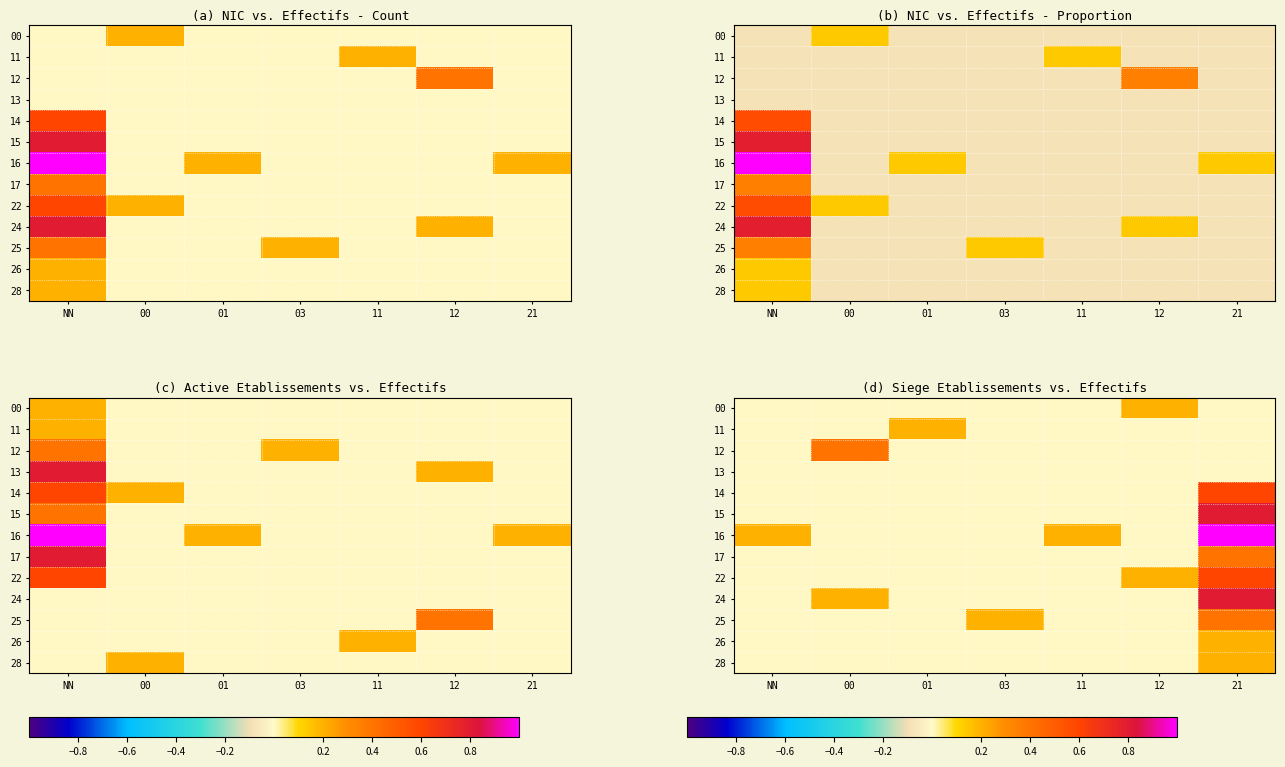

At which label is 00 closest to 0?

NN